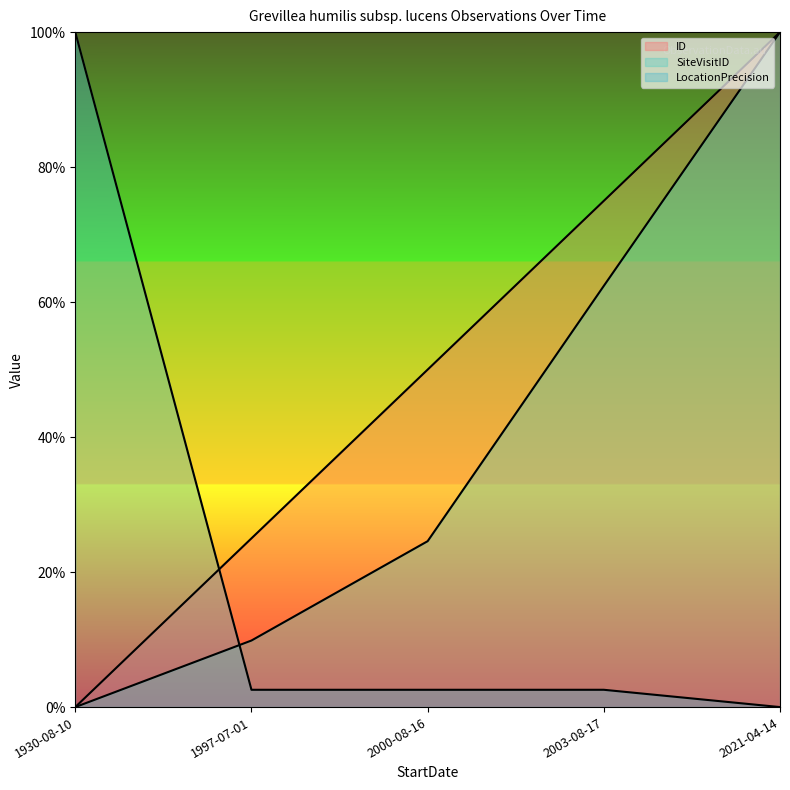

What is the label of the 5th point from the left?

2021-04-14